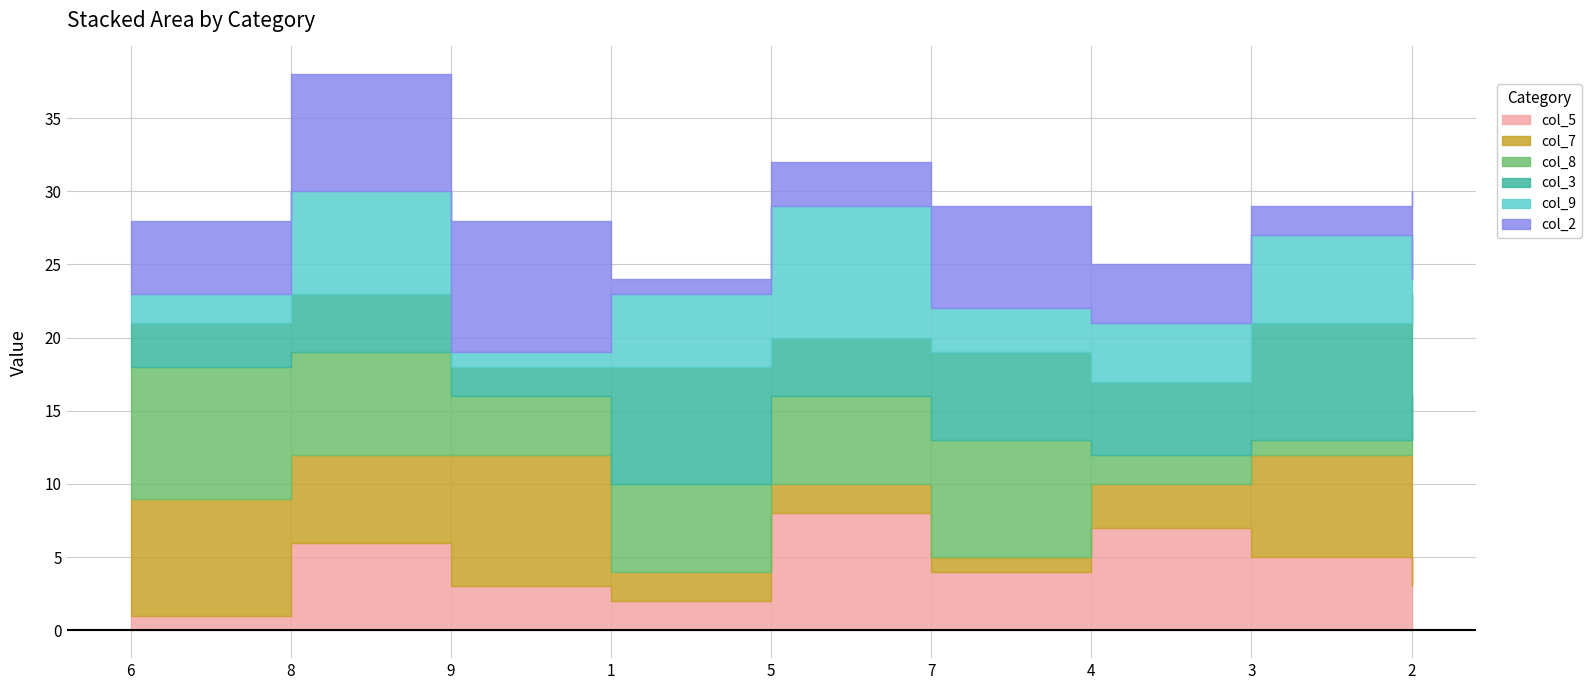

Where is the first local minimum for col_8?

9